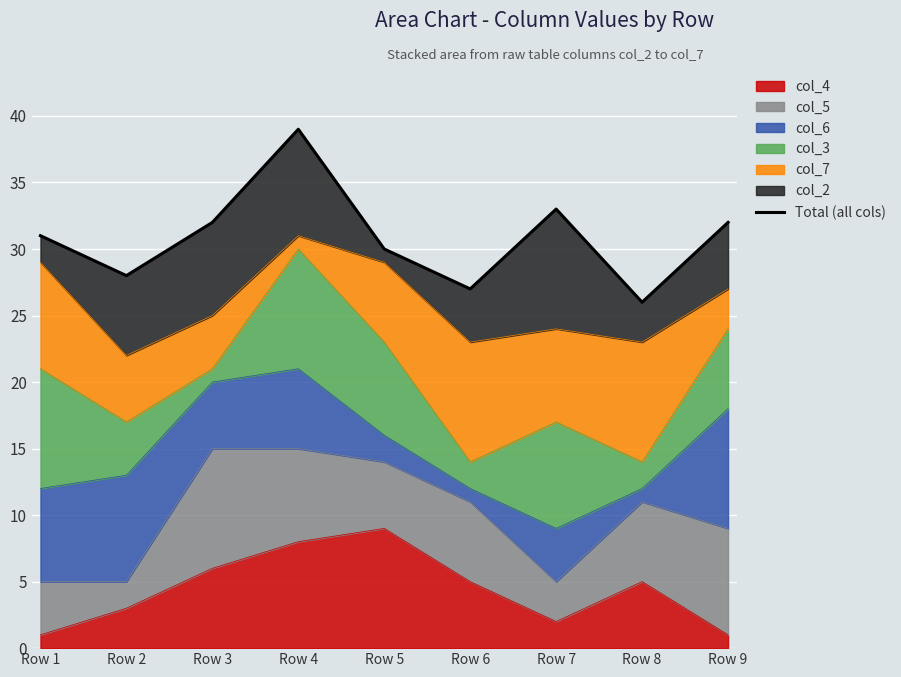

True or false: col_4 has a value of 7 at Row 8.

False